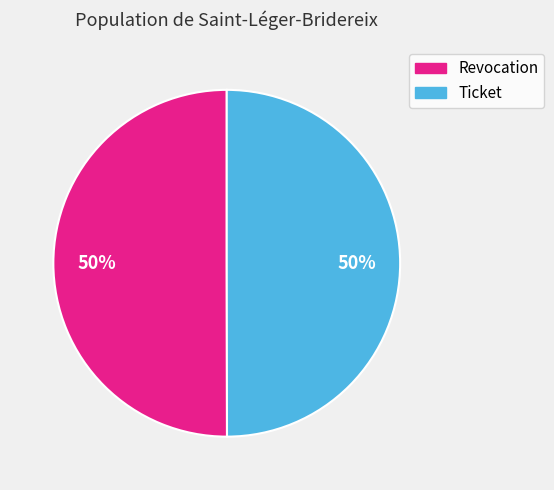

The Ticket slice represents 59% of the pie. True or false?

False